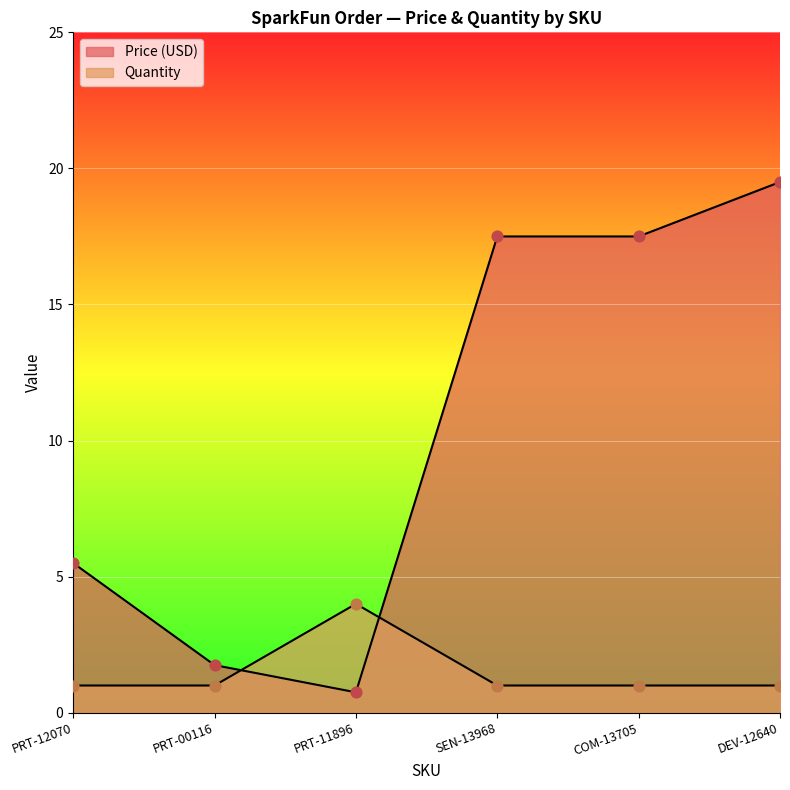

What is the total value across all series at PRT-00116?

2.8